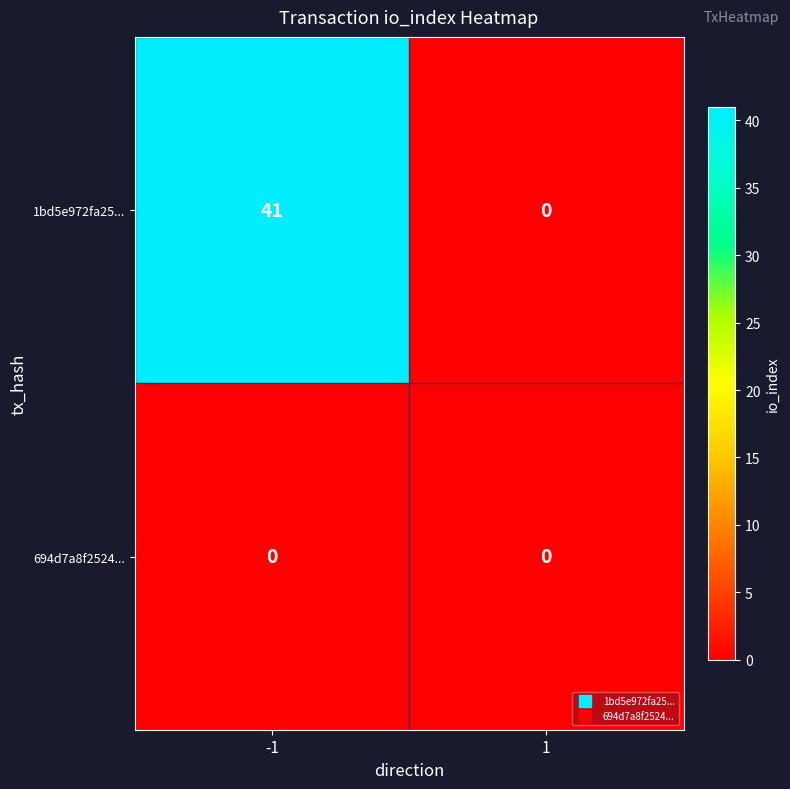

At which category is the sum across all series the highest?

-1